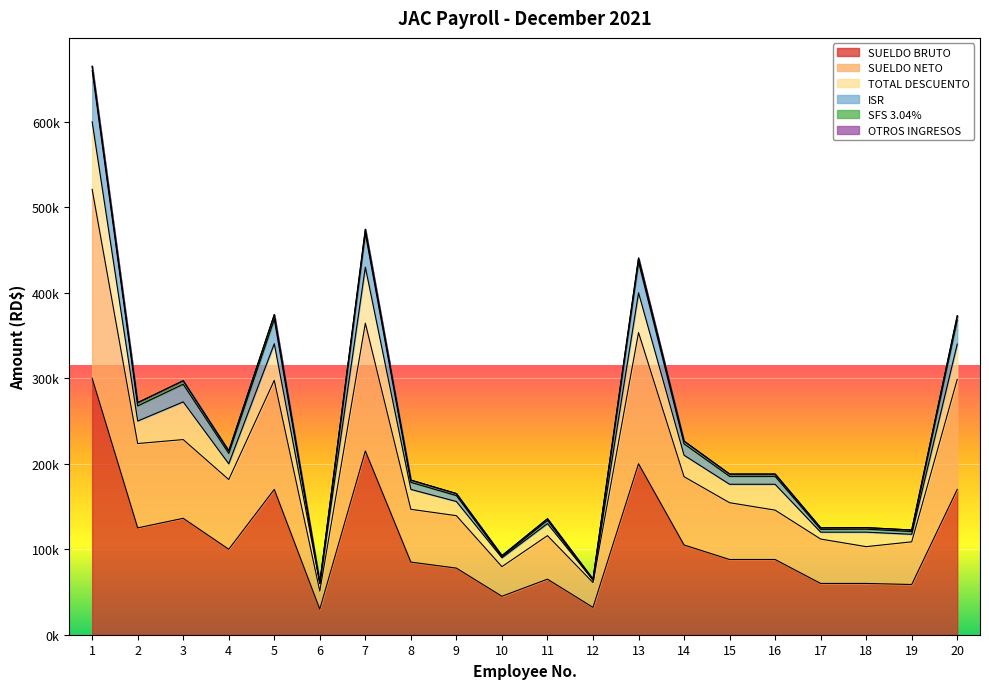

How many data points does each series have?

20